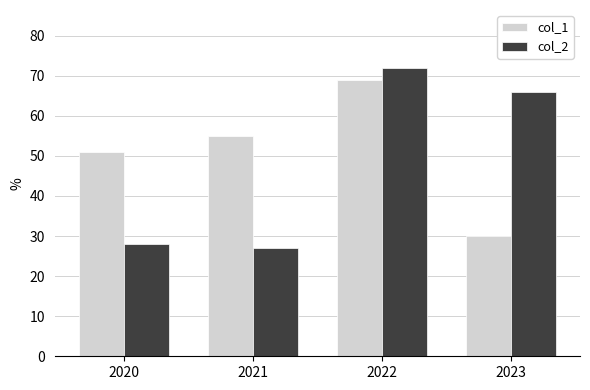

What is the total value across all series at 2023?

96